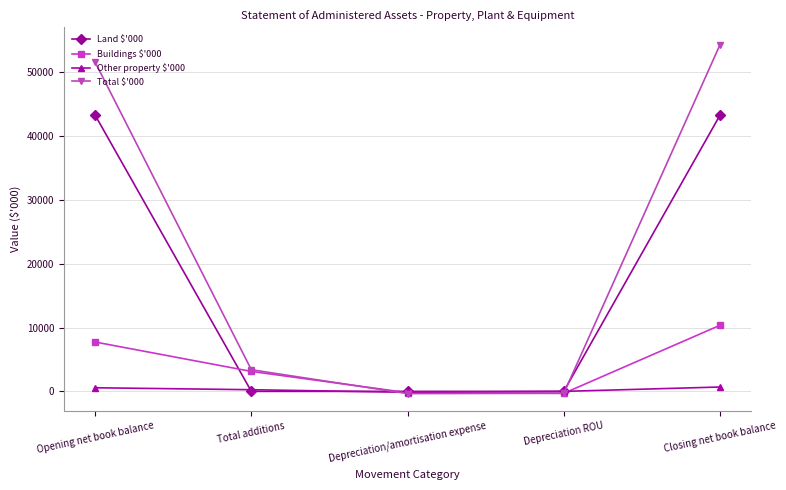

What is the approximate value of Other property $'000 at Opening net book balance, to the nearest 10?

570